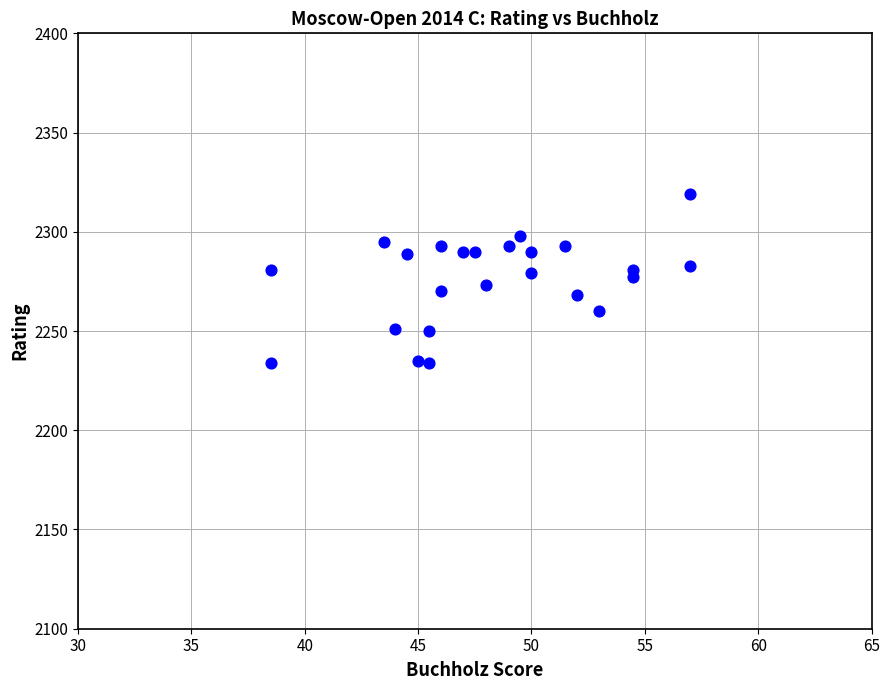

What is the range of Y values (max minus min)?

85